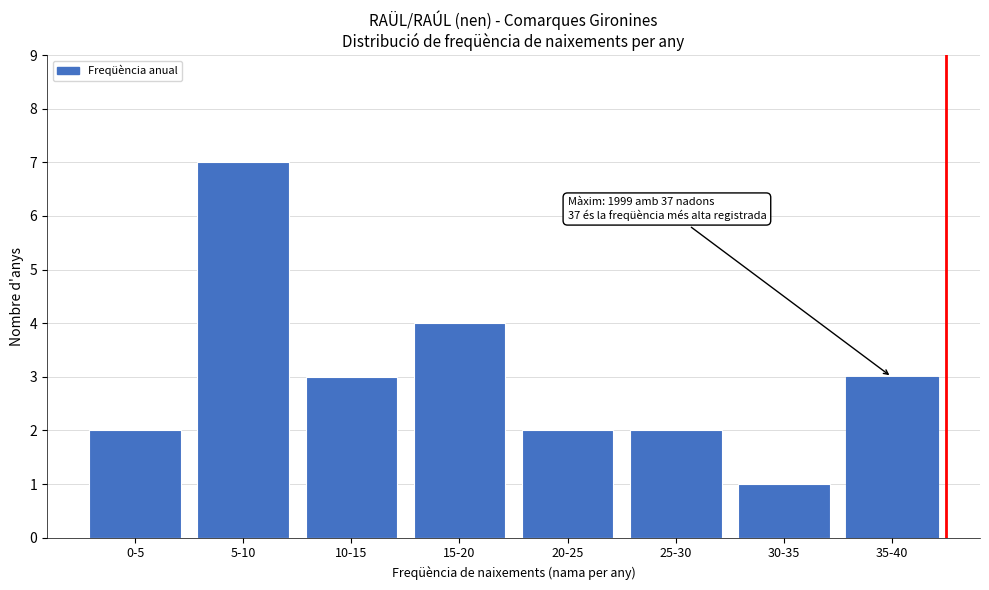

Reading left to right, list all the values displayed in this chart.

0-5=2	5-10=7	10-15=3	15-20=4	20-25=2	25-30=2	30-35=1	35-40=3